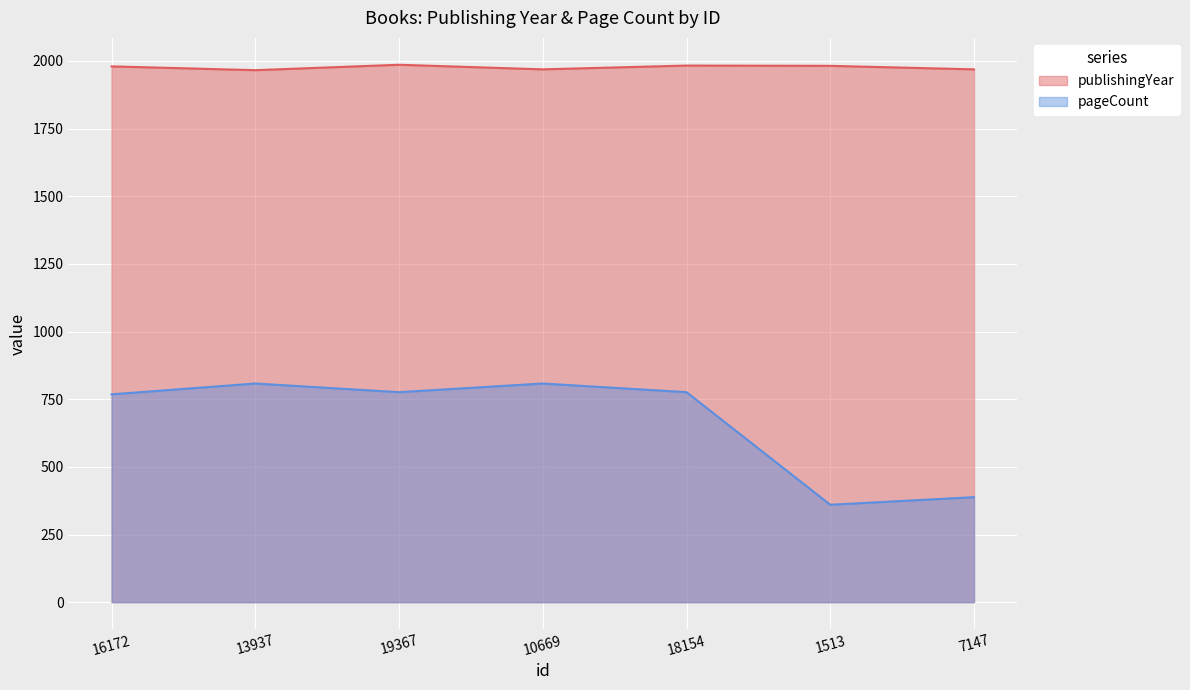

True or false: publishingYear and pageCount cross at least once.

False